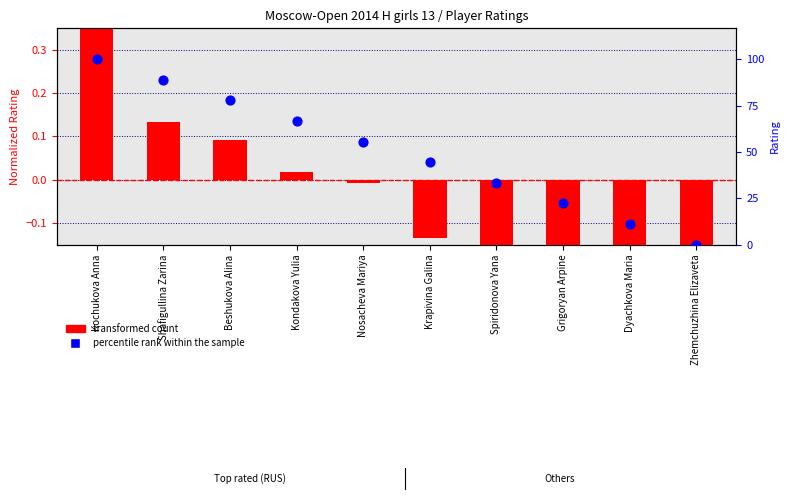

What are all the series names shown in the legend?

transformed count, percentile rank within the sample